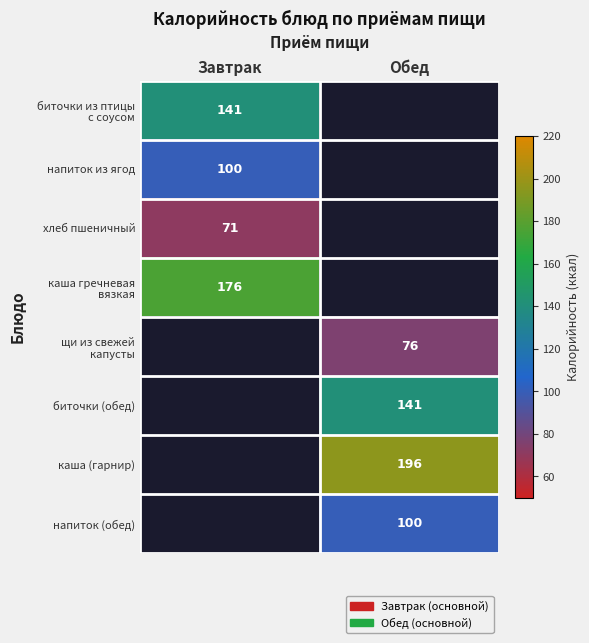

The value of каша (гарнир) at Обед is 79. True or false?

False